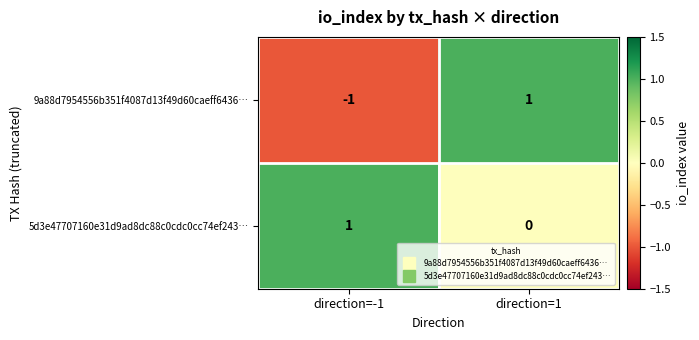

How many values in 9a88d7954556b351f4087d13f49d60caeff6436… are above zero?

1